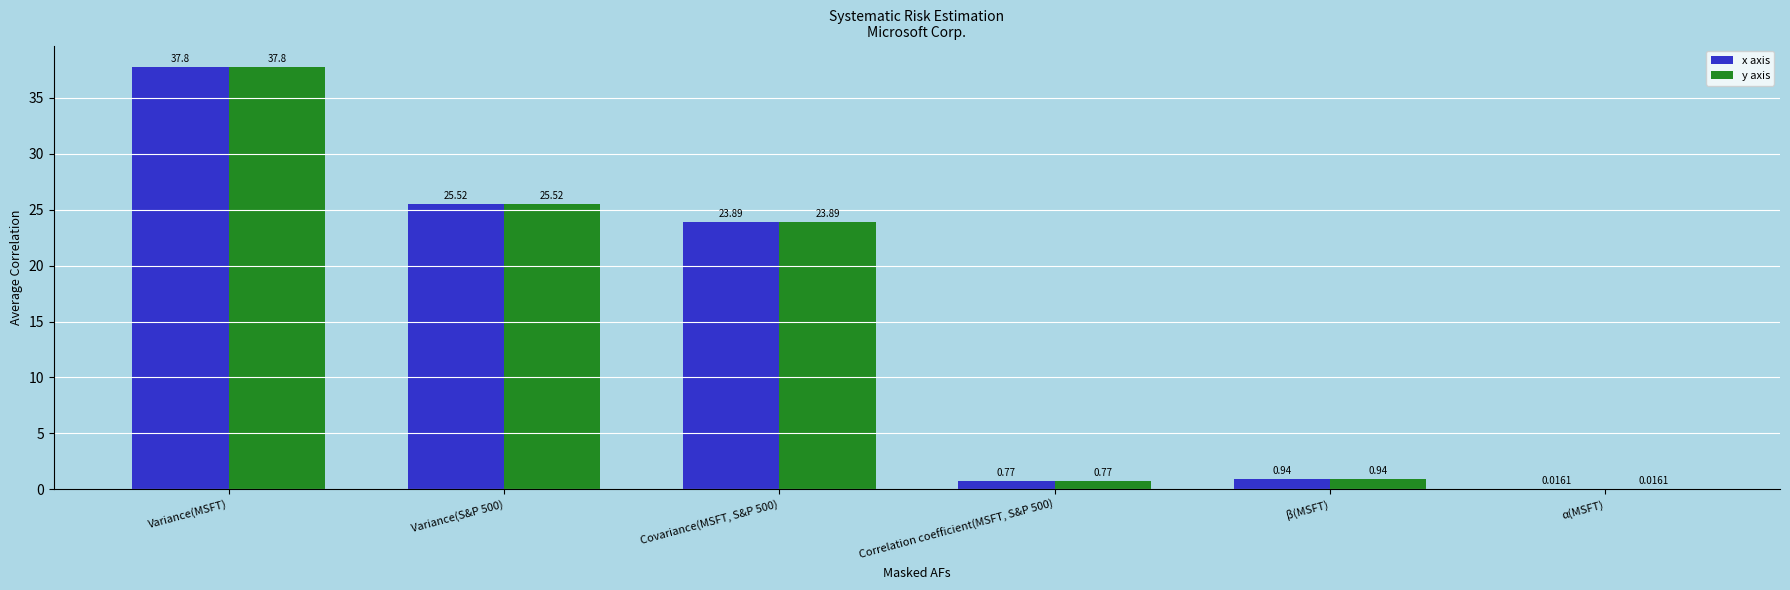

What is the maximum value shown in the chart?

37.8